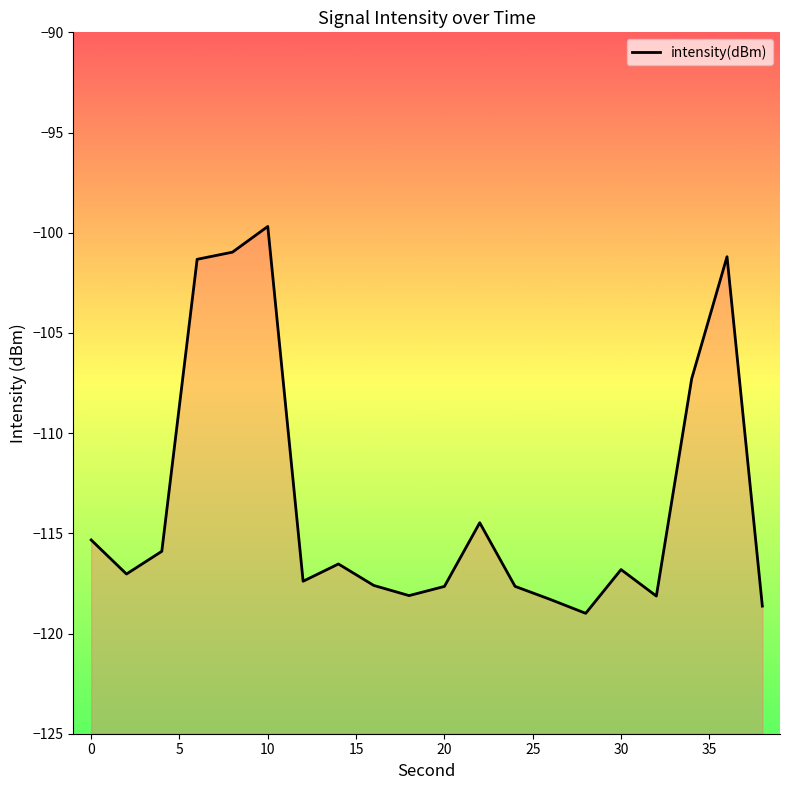

What is the change in value from 20 to 22?

+3.2